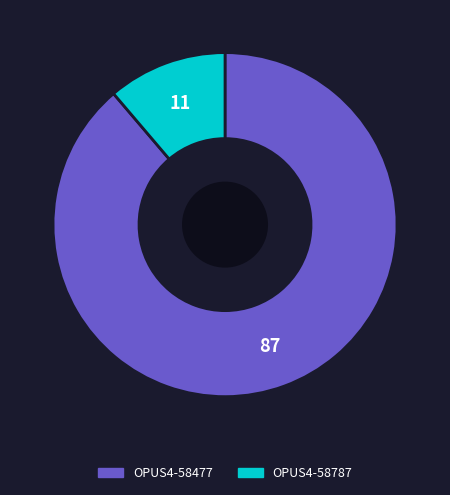

Which has a higher value, OPUS4-58477 or OPUS4-58787?

OPUS4-58477